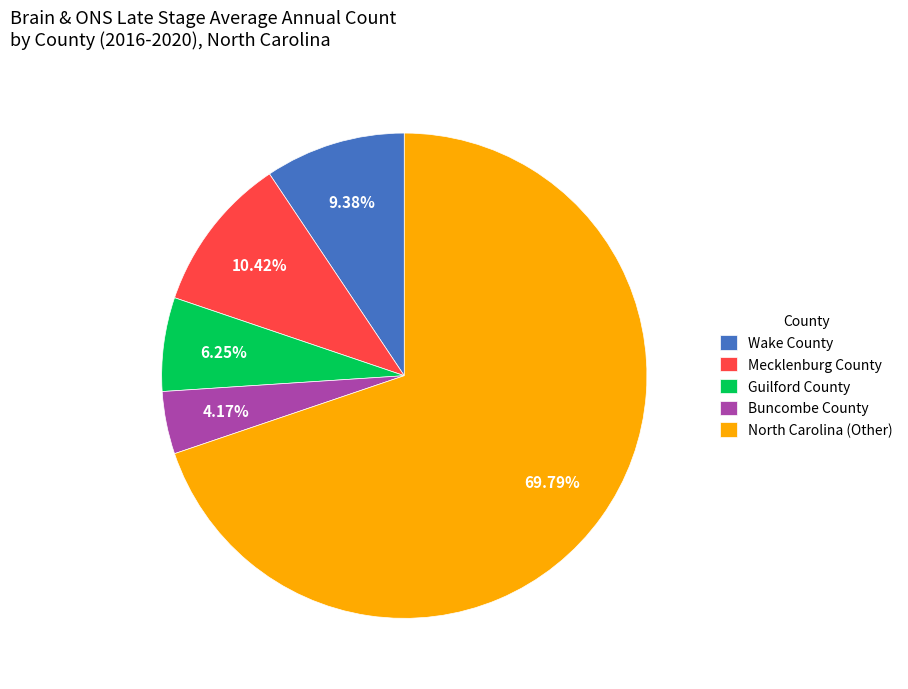

Do Mecklenburg County and Wake County together represent more than half of the pie?

No